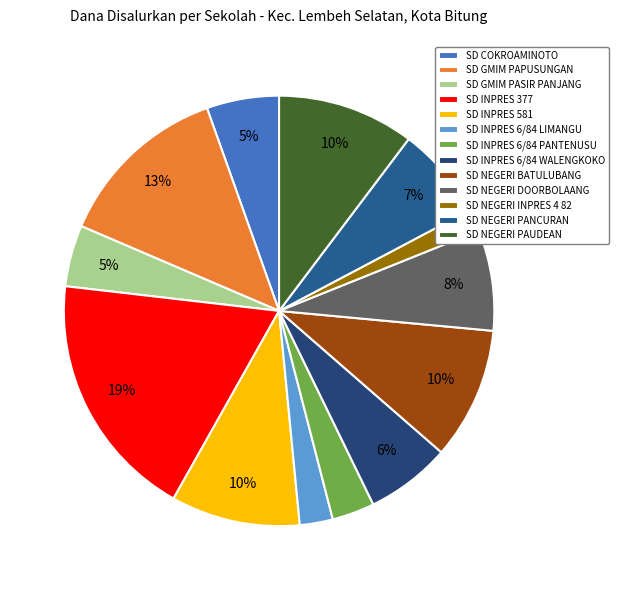

Rank the categories by value from lowest to highest.

SD NEGERI INPRES 4 82 BATULUBANG, SD INPRES 6/84 LIMANGU, SD INPRES 6/84 PANTENUSU, SD GMIM PASIR PANJANG, SD COKROAMINOTO PAPUSUNGAN, SD INPRES 6/84 WALENGKOKO, SD NEGERI PANCURAN, SD NEGERI DOORBOLAANG, SD INPRES 581 MAWALI, SD NEGERI BATULUBANG, SD NEGERI PAUDEAN, SD GMIM PAPUSUNGAN, SD INPRES 377 PAPUSUNGAN